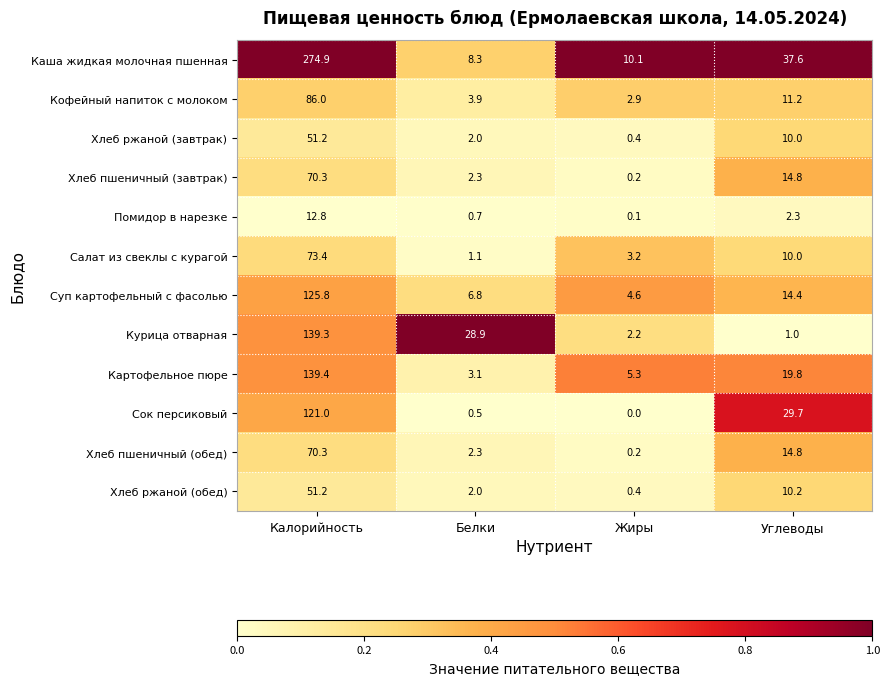

The value of Курица отварная at Углеводы is 1.0. True or false?

True